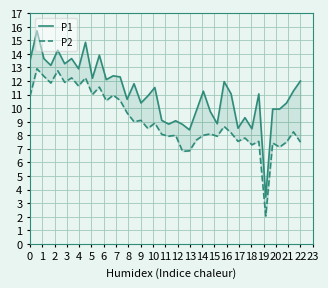

Reading left to right, list all the values displayed in this chart.

P1: 13.5	15.7	13.7	13.2	14.3	13.3	13.7	12.9	14.8	12.2	13.9	12.1	12.4	12.3	10.7	11.8	10.4	10.9	11.5	9.1	8.8	9.1	8.8	8.4	9.8	11.2	9.8	8.8	11.9	11.1	8.5	9.3	8.5	11.1	3.5	9.9	9.9	10.4	11.3	12.0
P2: 10.9	12.9	12.3	11.8	12.8	11.9	12.2	11.6	12.2	11.0	11.6	10.6	10.9	10.6	9.7	9.0	9.1	8.5	8.9	8.1	7.9	8.0	6.8	6.8	7.7	8.0	8.1	7.9	8.7	8.2	7.5	7.8	7.3	7.5	2.0	7.4	7.1	7.5	8.2	7.5